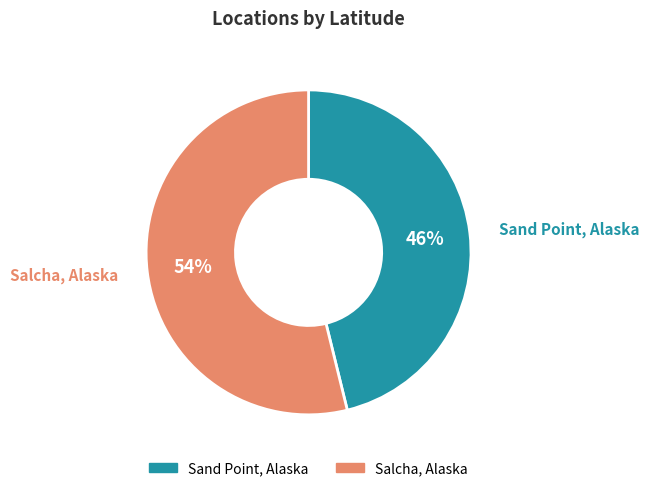

Is it true that Salcha, Alaska is 54% of the pie?

True